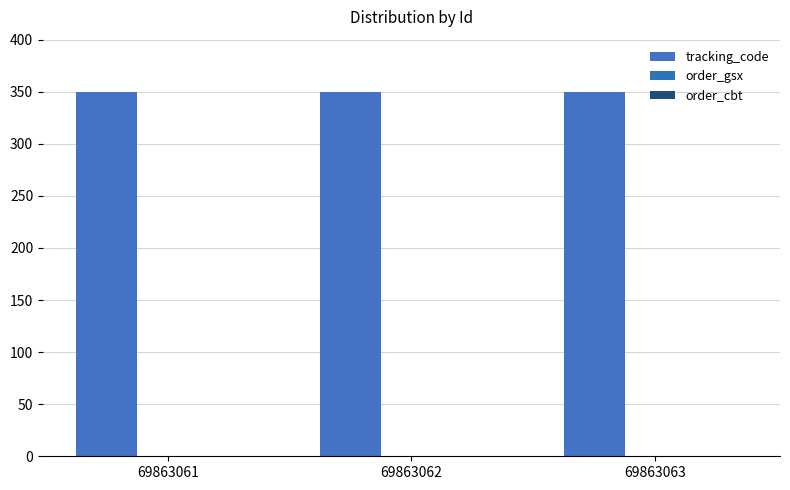

Which series has the largest total across all categories?

tracking_code